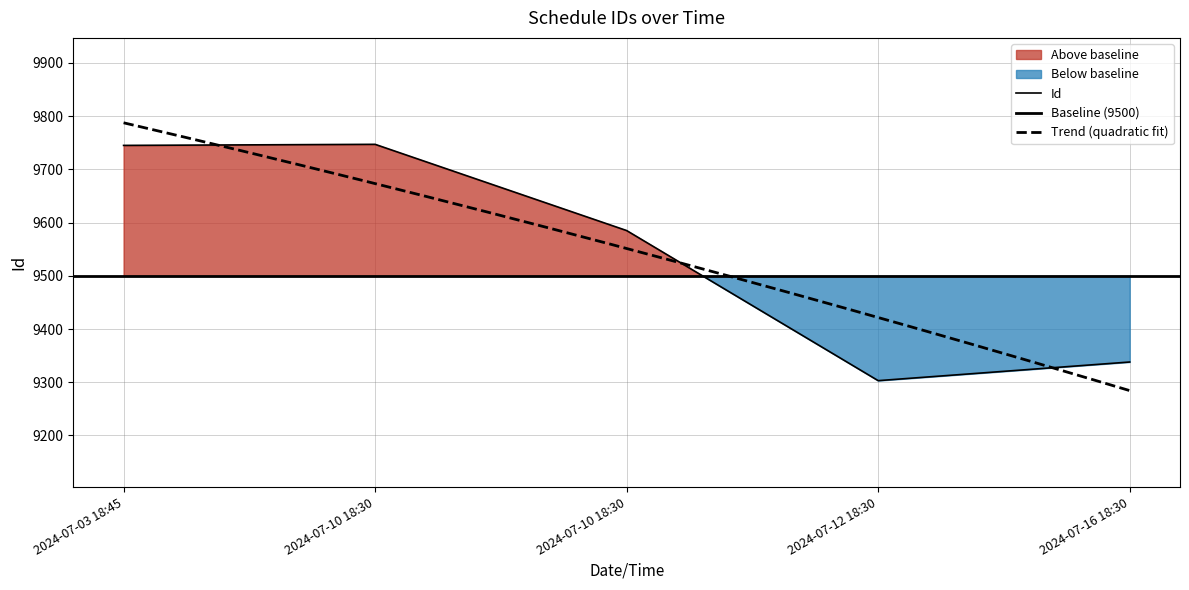

How many data points does each series have?

5